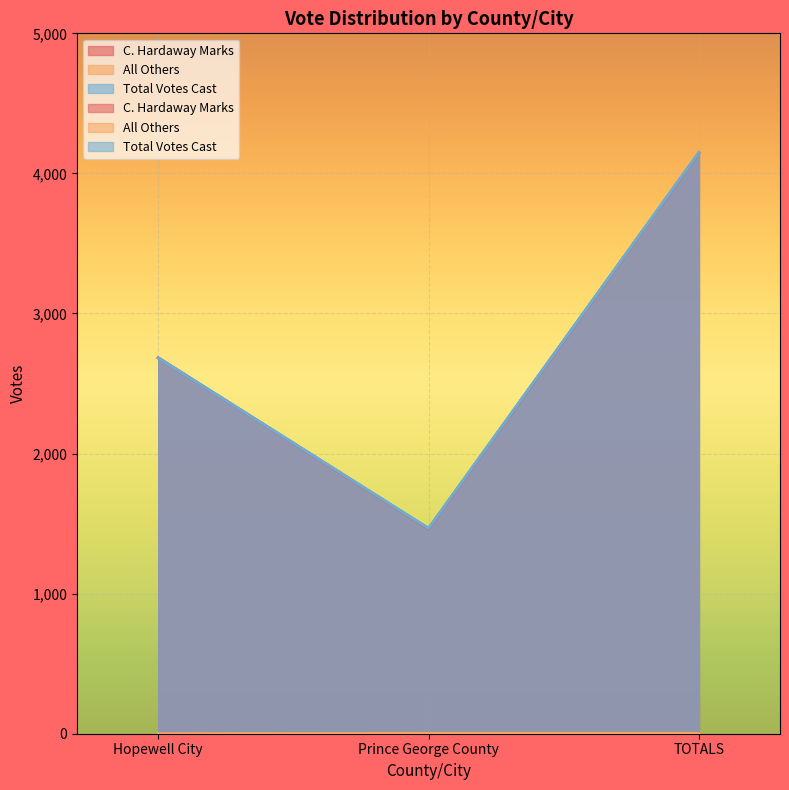

Reading right to left, what are all the values shown in this chart?

C. Hardaway Marks: TOTALS=4146	Prince George County=1463	Hopewell City=2683
All Others: TOTALS=3	Prince George County=3	Hopewell City=0
Total Votes Cast: TOTALS=4149	Prince George County=1466	Hopewell City=2683